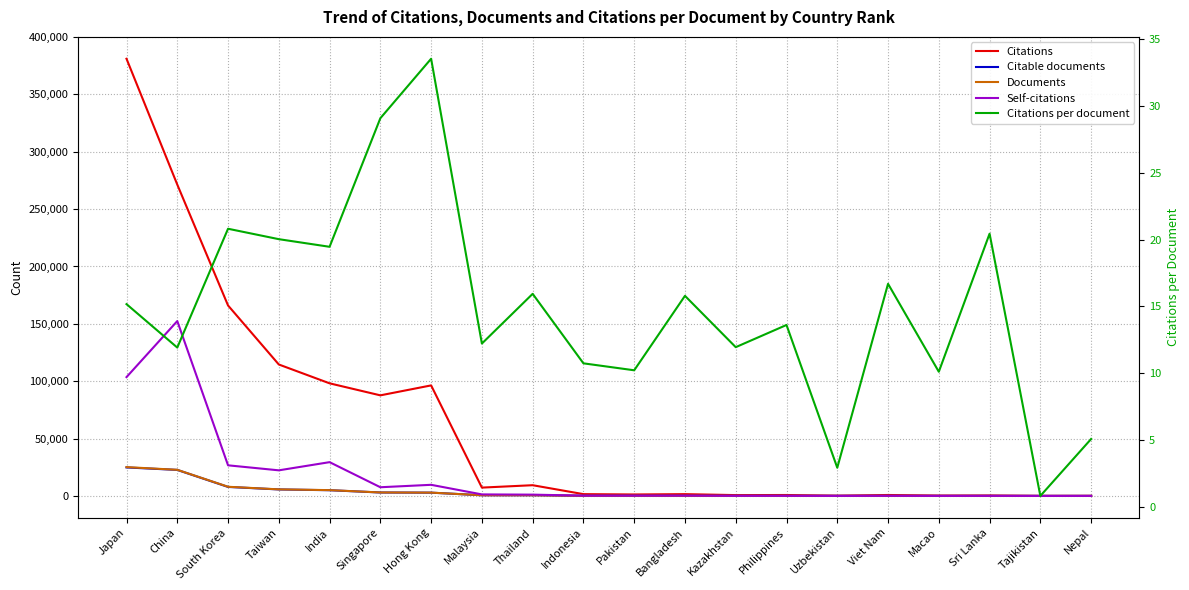

Reading left to right, list all the values displayed in this chart.

Citations: Japan=381102.0	China=271410.0	South Korea=166019.0	Taiwan=114575.0	India=98156.0	Singapore=87673.0	Hong Kong=96345.0	Malaysia=7256.0	Thailand=9341.0	Indonesia=1557.0	Pakistan=1267.0	Bangladesh=1547.0	Kazakhstan=717.0	Philippines=803.0	Uzbekistan=167.0	Viet Nam=818.0	Macao=283.0	Sri Lanka=368.0	Tajikistan=14.0	Nepal=61.0
Citable documents: Japan=24831.0	China=22676.0	South Korea=7843.0	Taiwan=5650.0	India=4977.0	Singapore=2984.0	Hong Kong=2847.0	Malaysia=588.0	Thailand=583.0	Indonesia=144.0	Pakistan=124.0	Bangladesh=97.0	Kazakhstan=60.0	Philippines=59.0	Uzbekistan=57.0	Viet Nam=48.0	Macao=28.0	Sri Lanka=18.0	Tajikistan=17.0	Nepal=12.0
Documents: Japan=25117.0	China=22762.0	South Korea=7979.0	Taiwan=5721.0	India=5045.0	Singapore=3015.0	Hong Kong=2873.0	Malaysia=594.0	Thailand=586.0	Indonesia=145.0	Pakistan=124.0	Bangladesh=98.0	Kazakhstan=60.0	Philippines=59.0	Uzbekistan=57.0	Viet Nam=49.0	Macao=28.0	Sri Lanka=18.0	Tajikistan=17.0	Nepal=12.0
Self-citations: Japan=103574.0	China=152420.0	South Korea=26680.0	Taiwan=22307.0	India=29440.0	Singapore=7567.0	Hong Kong=9686.0	Malaysia=1322.0	Thailand=1118.0	Indonesia=216.0	Pakistan=219.0	Bangladesh=232.0	Kazakhstan=93.0	Philippines=83.0	Uzbekistan=32.0	Viet Nam=88.0	Macao=33.0	Sri Lanka=51.0	Tajikistan=6.0	Nepal=12.0
Citations per document: Japan=15.2	China=11.9	South Korea=20.8	Taiwan=20.0	India=19.5	Singapore=29.1	Hong Kong=33.5	Malaysia=12.2	Thailand=15.9	Indonesia=10.7	Pakistan=10.2	Bangladesh=15.8	Kazakhstan=11.9	Philippines=13.6	Uzbekistan=2.9	Viet Nam=16.7	Macao=10.1	Sri Lanka=20.4	Tajikistan=0.8	Nepal=5.1